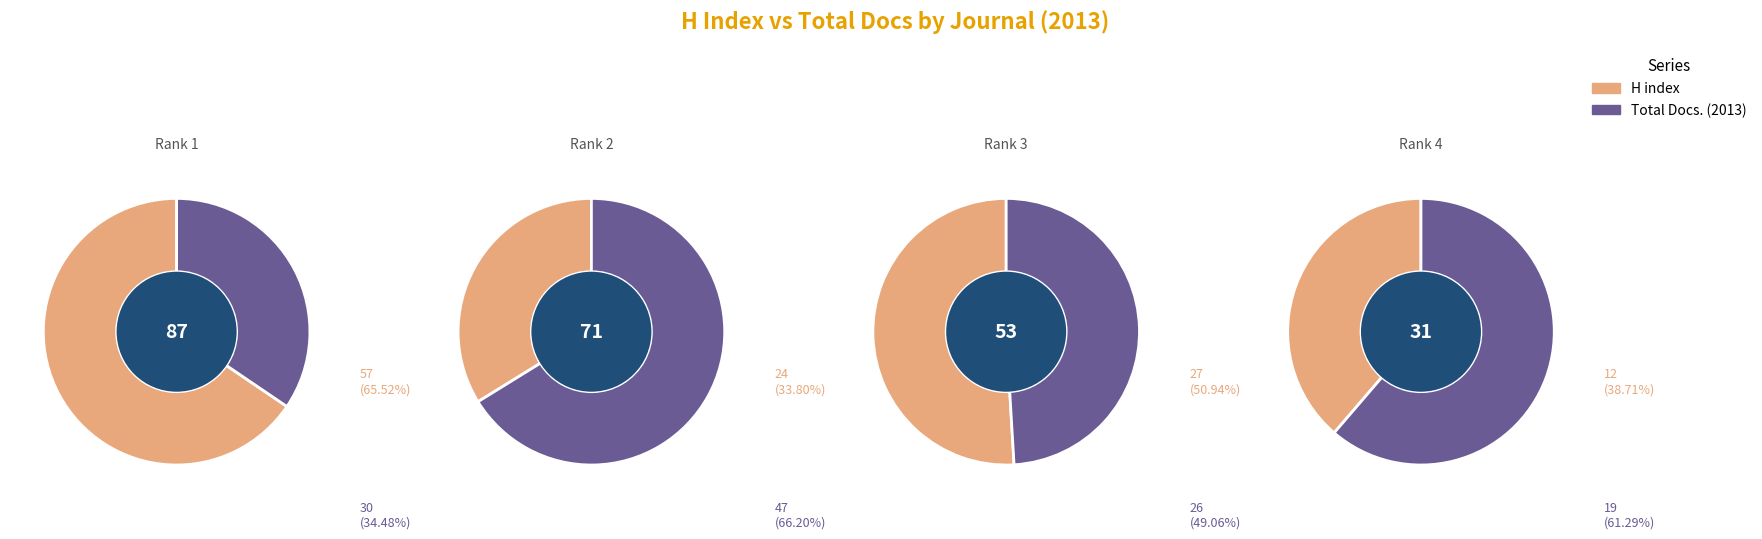

Which series changed the most between Journal of Nutrition and Metabolism and Curationis?

H index